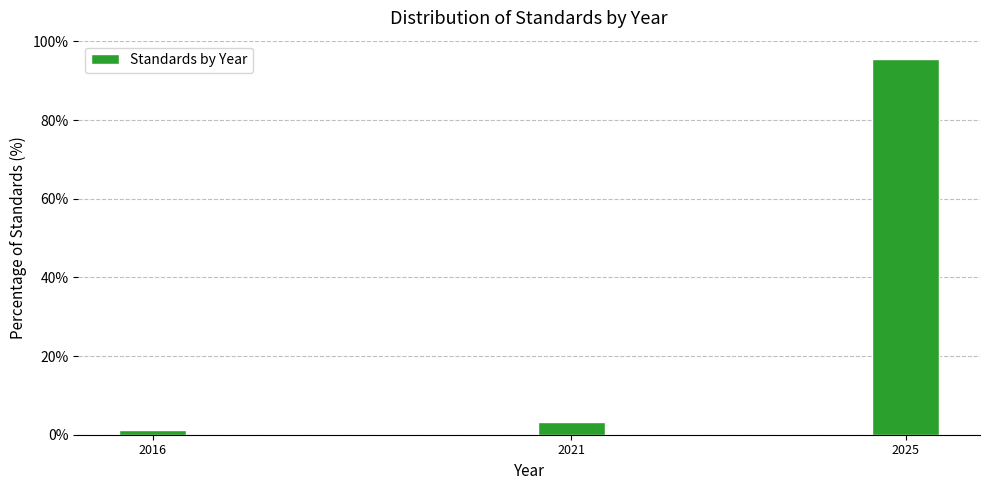

Reading left to right, list all the values displayed in this chart.

2016=1.3	2021=3.3	2025=95.4